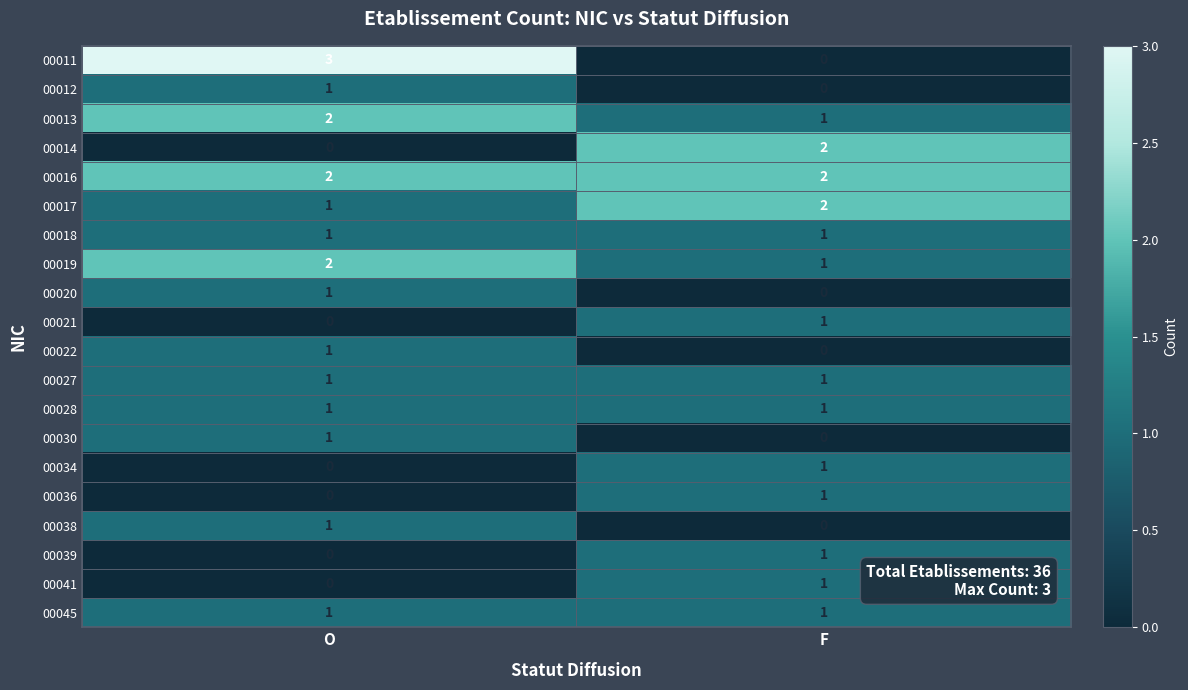

The 00012 series shows 0 at F. True or false?

True